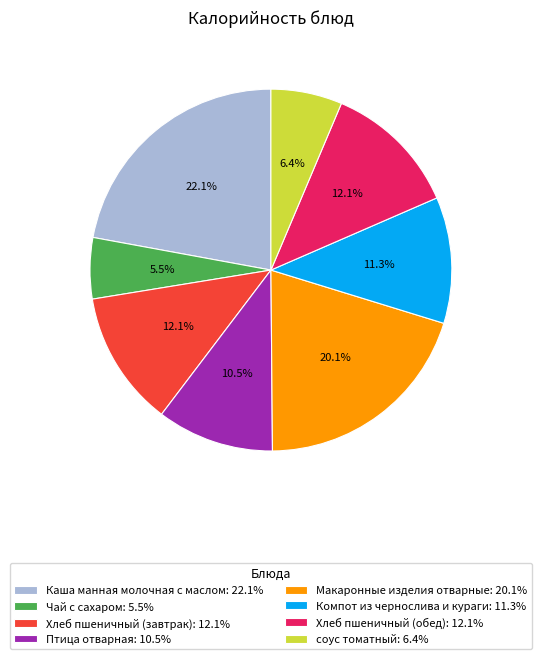

Approximately how many times larger is the value at Хлеб пшеничный (завтрак): 12.1% compared to Птица отварная: 10.5%?

1.2